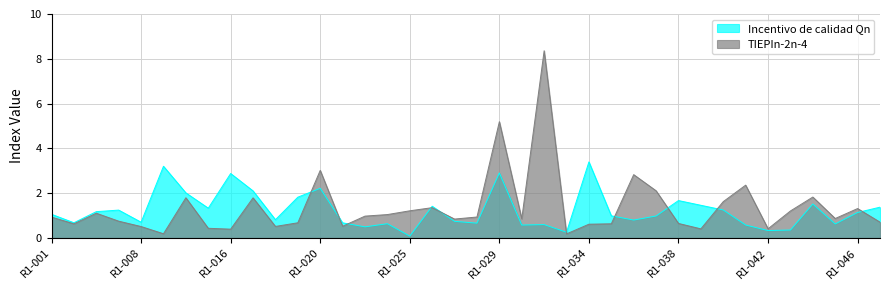

In TIEPIn-2n-4, how many points are higher than both neighbors (excluding endpoints)?

11